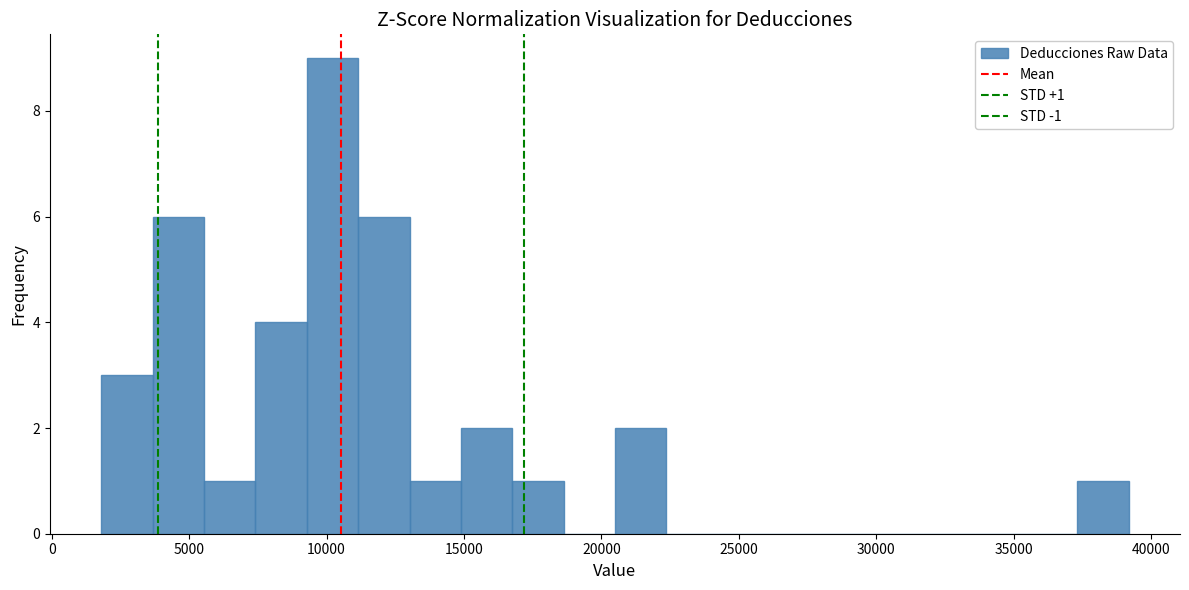

Around what value on the x-axis is the tallest bar? Give the approximate position of its centre, as read against the axis.

10000